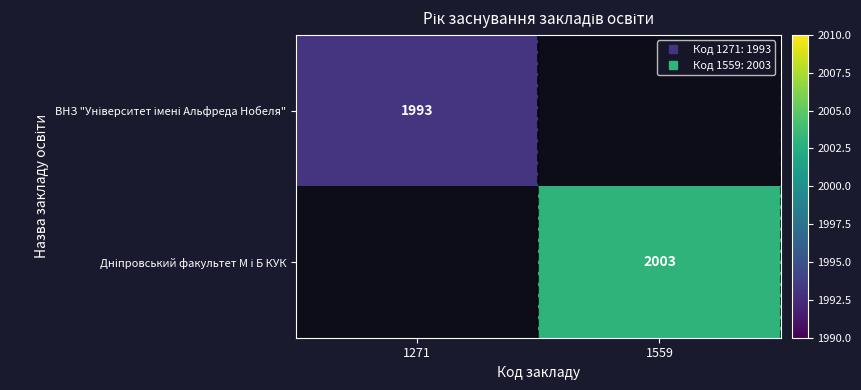

Rank the series at 1271 from highest to lowest value.

ВНЗ "Університет імені Альфреда Нобеля", Дніпровський факультет М і Б КУК